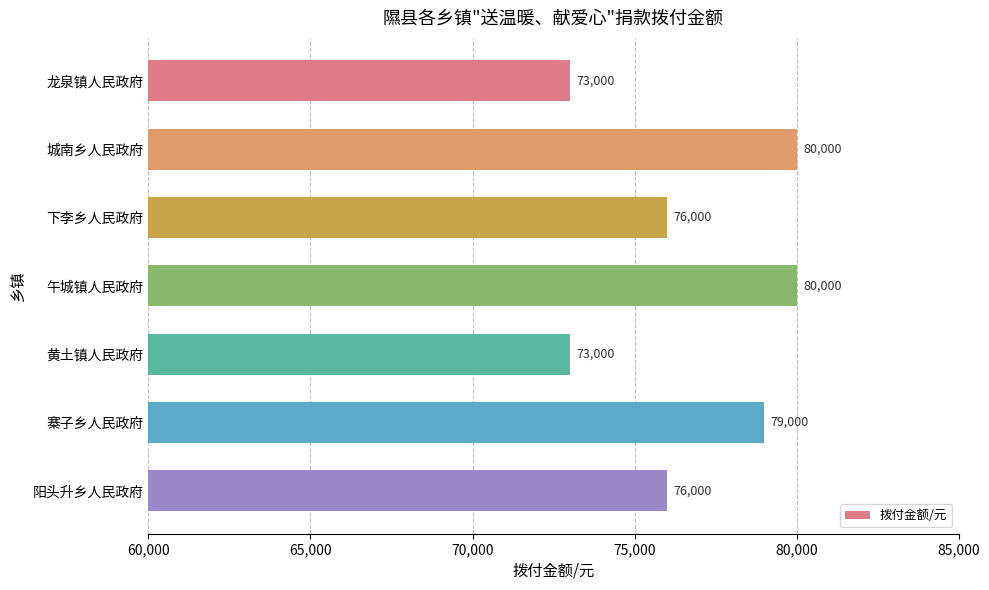

What is the change in value from 城南乡人民政府 to 寨子乡人民政府?

-1000